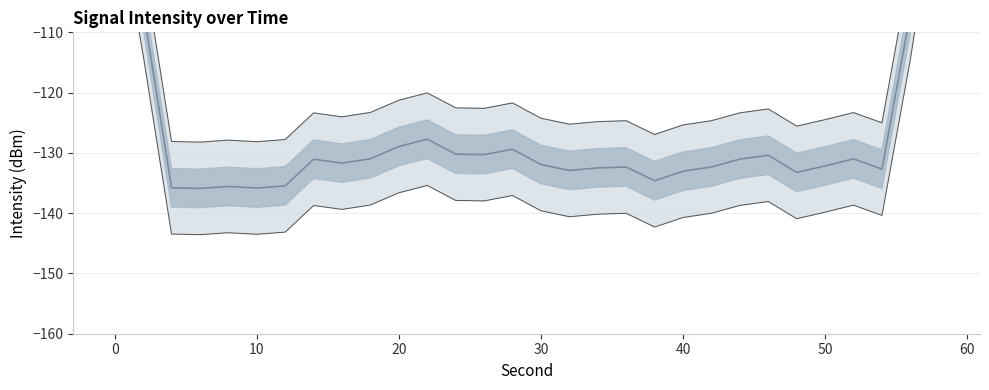

Reading left to right, extract all data points from this chart.

-79.2	-106.0	-135.8	-135.9	-135.6	-135.8	-135.5	-131.0	-131.7	-131.0	-128.9	-127.7	-130.2	-130.3	-129.4	-131.9	-132.9	-132.5	-132.3	-134.6	-133.0	-132.3	-131.0	-130.4	-133.2	-132.2	-131.0	-132.7	-106.8	-76.7